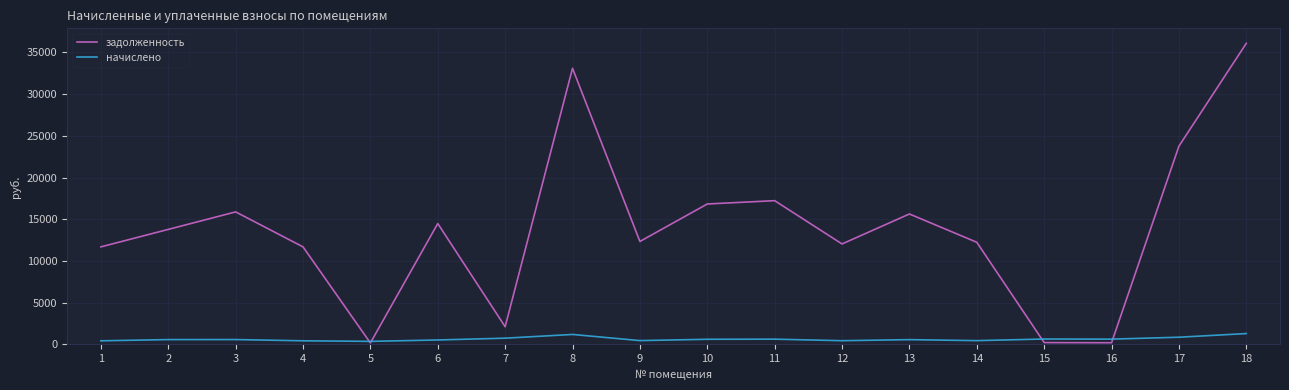

What is the difference between the maximum and second lowest values in the начислено series?

868.5